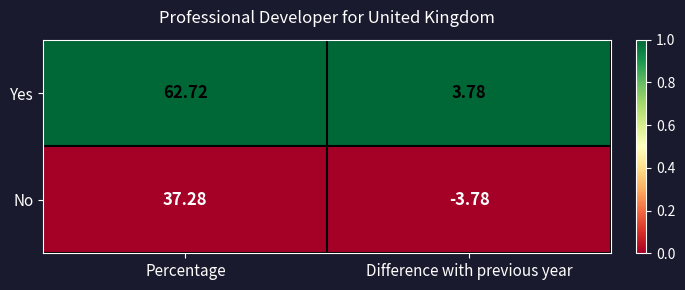

Which series has the largest total across all categories?

Yes